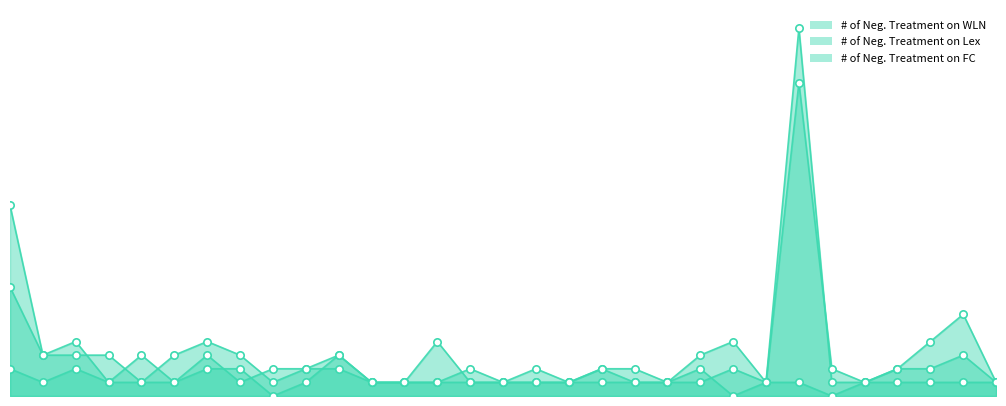

Is the value of # of Neg. Treatment on WLN at 1965-07-30 greater than the value of # of Neg. Treatment on FC at 2001-06-19?

Yes